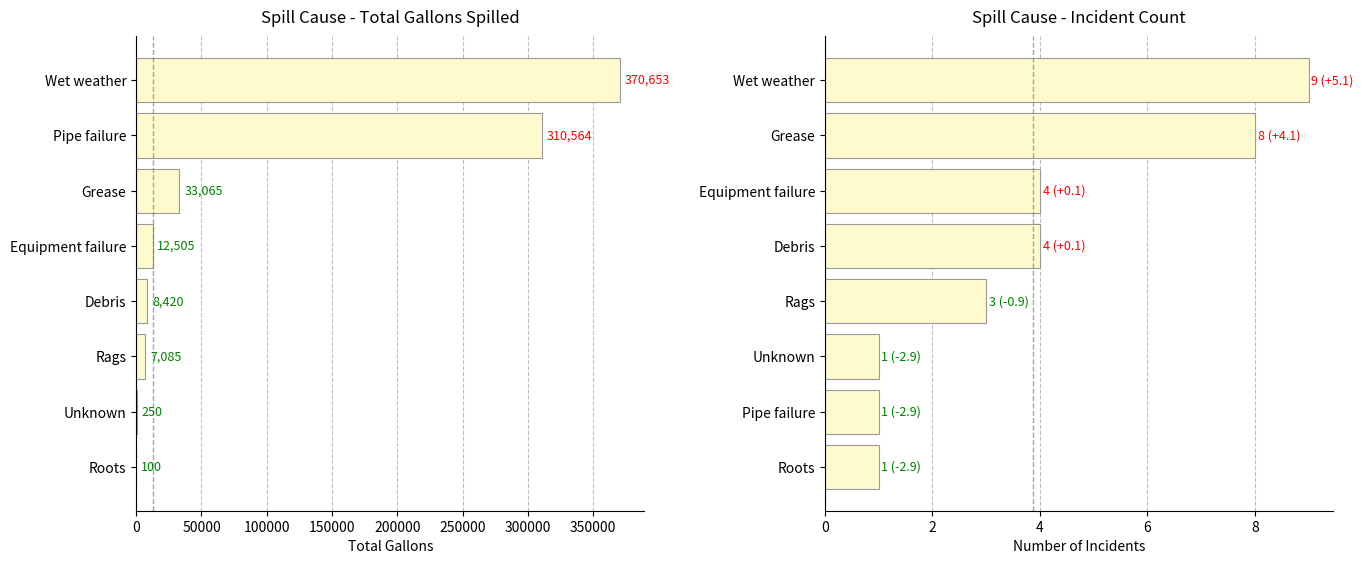

What is the lowest value of the Incident Count series?

1